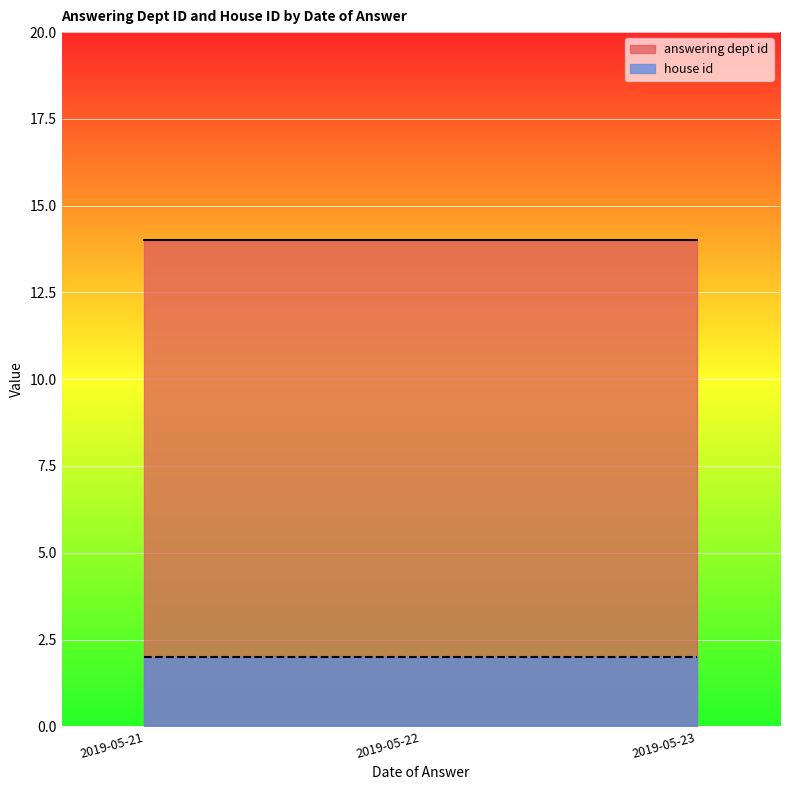

At how many categories does at least one series exceed 7?

3